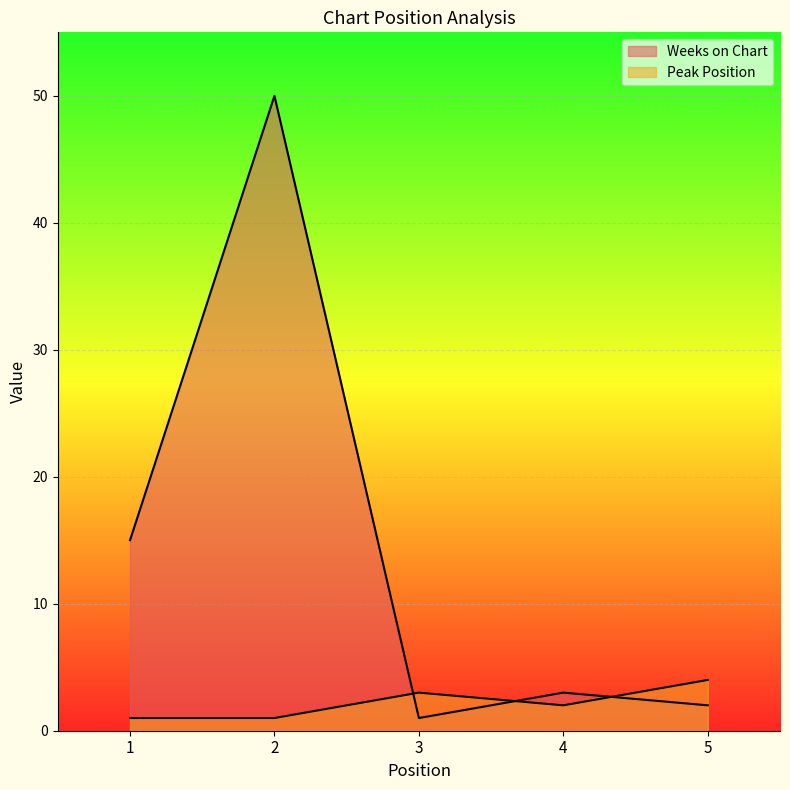

Reading left to right, what are all the values shown in this chart?

Weeks on Chart: 15	50	1	3	2
Peak Position: 1	1	3	2	4